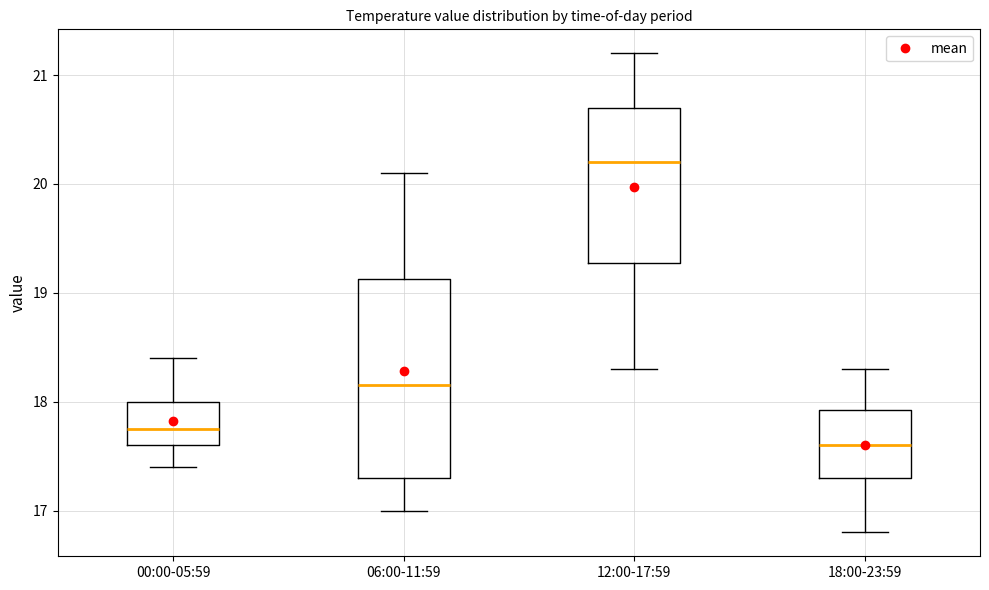

Comparing the boxes themselves (not the whiskers), which one is the tallest?

06:00-11:59